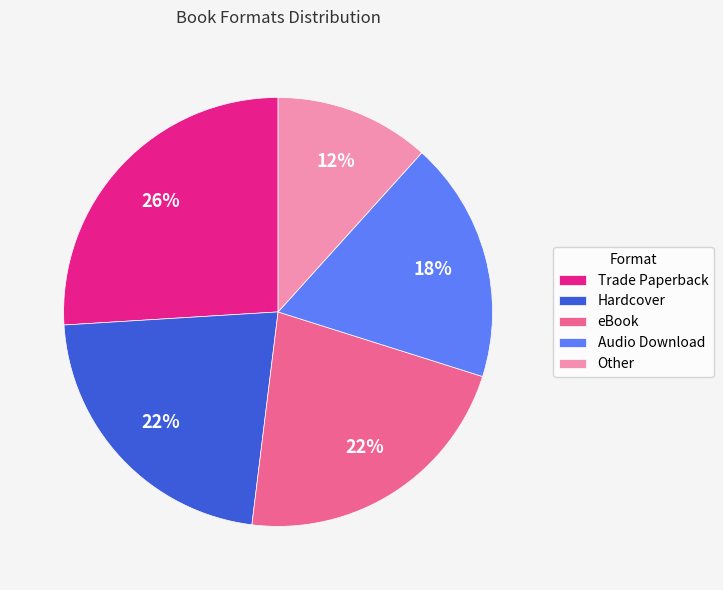

Is the sum of Hardcover and Other greater than half?

No